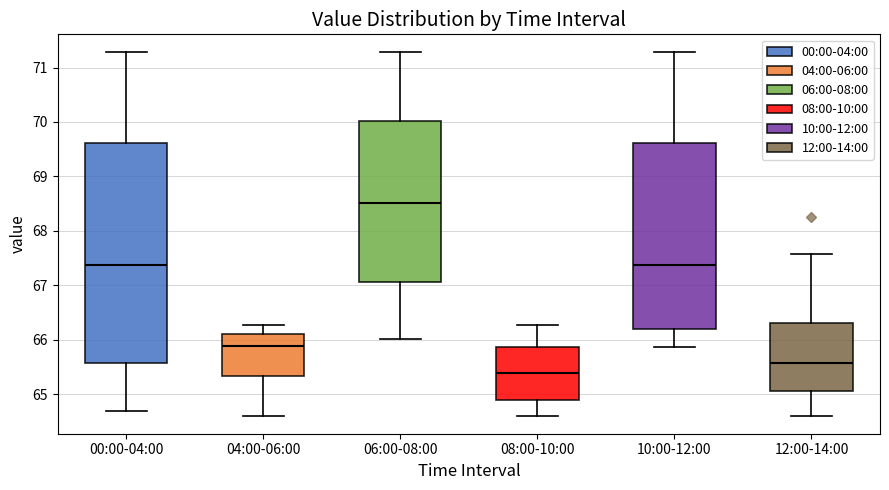

Reading left to right, transcribe this box plot: for each box, give where its median line is, the range the box spans, and where its two whiskers end, as read against the y-axis. The values are not printed on the chart, so give them approximately, as read against the axis.

00:00-04:00: median 67.4, box 65.6 to 69.6, whiskers 64.7 to 71.3
04:00-06:00: median 65.9, box 65.3 to 66.1, whiskers 64.6 to 66.3
06:00-08:00: median 68.5, box 67.1 to 70.0, whiskers 66.0 to 71.3
08:00-10:00: median 65.4, box 64.9 to 65.9, whiskers 64.6 to 66.3
10:00-12:00: median 67.4, box 66.2 to 69.6, whiskers 65.9 to 71.3
12:00-14:00: median 65.6, box 65.0 to 66.3, whiskers 64.6 to 67.6